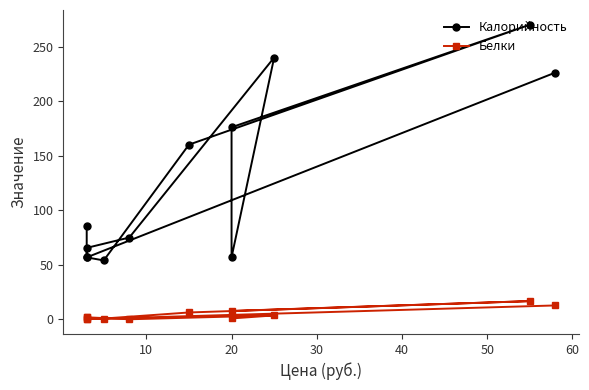

What is the value of the Белки point at the 6th from the left?

0.8